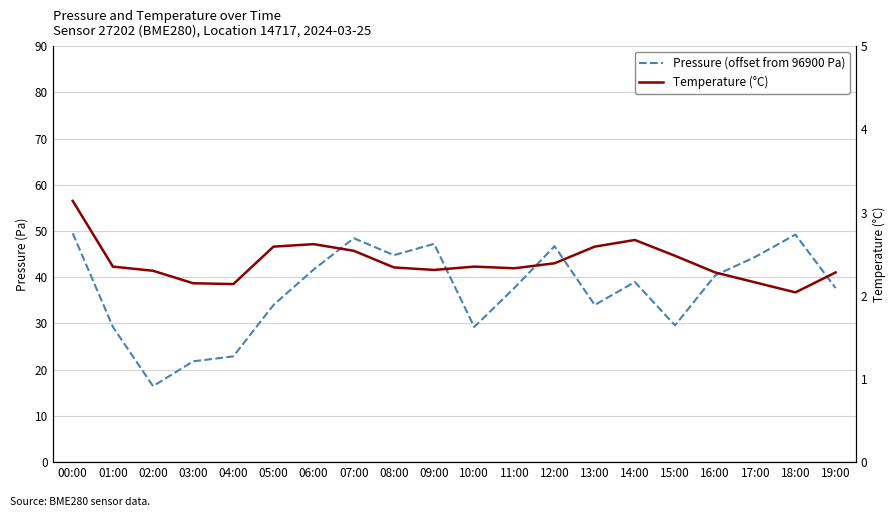

Count the number of categories in the chart.

20